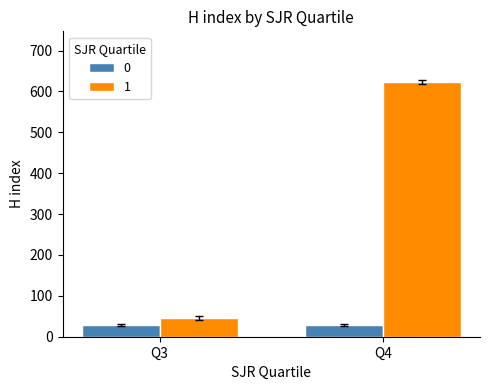

What is the difference between the 1 values at Q3 and Q4?

576.5